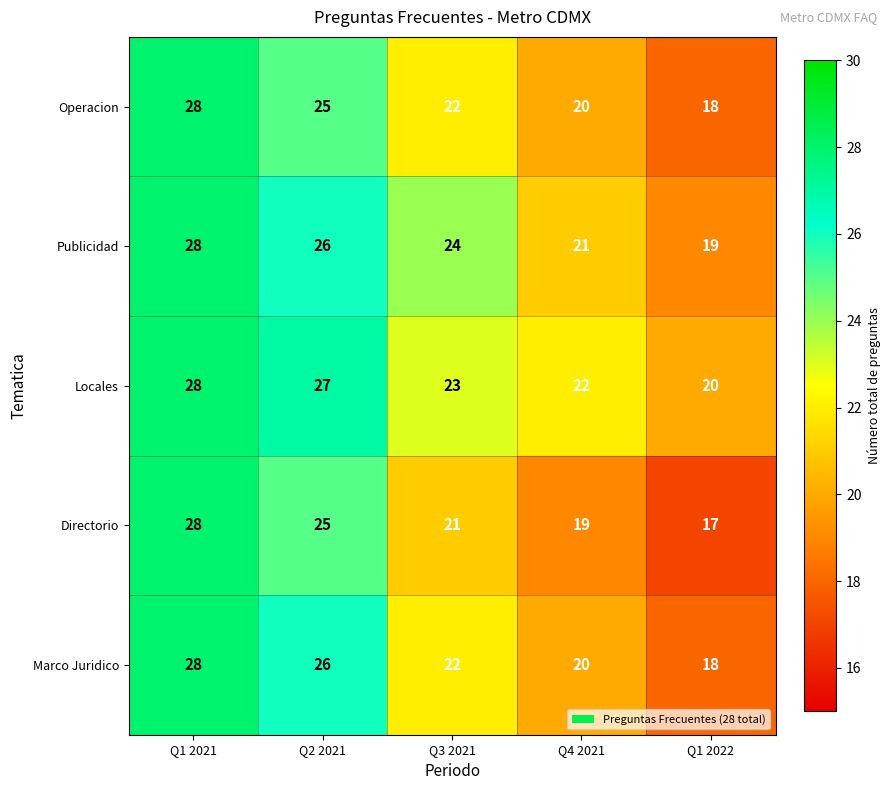

What is the average value of the Operacion series?

23